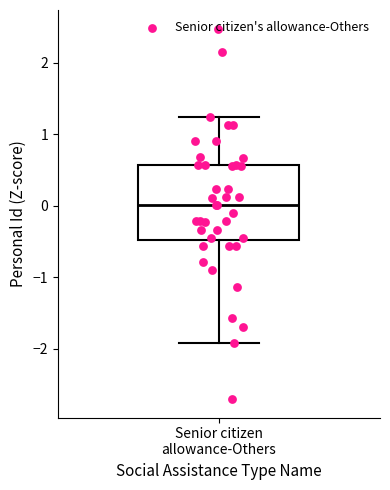

Where does the median line of the box for Senior citizen allowance-Others sit on the y-axis? The values are not printed on the chart, so give them approximately, as read against the axis.

0.0